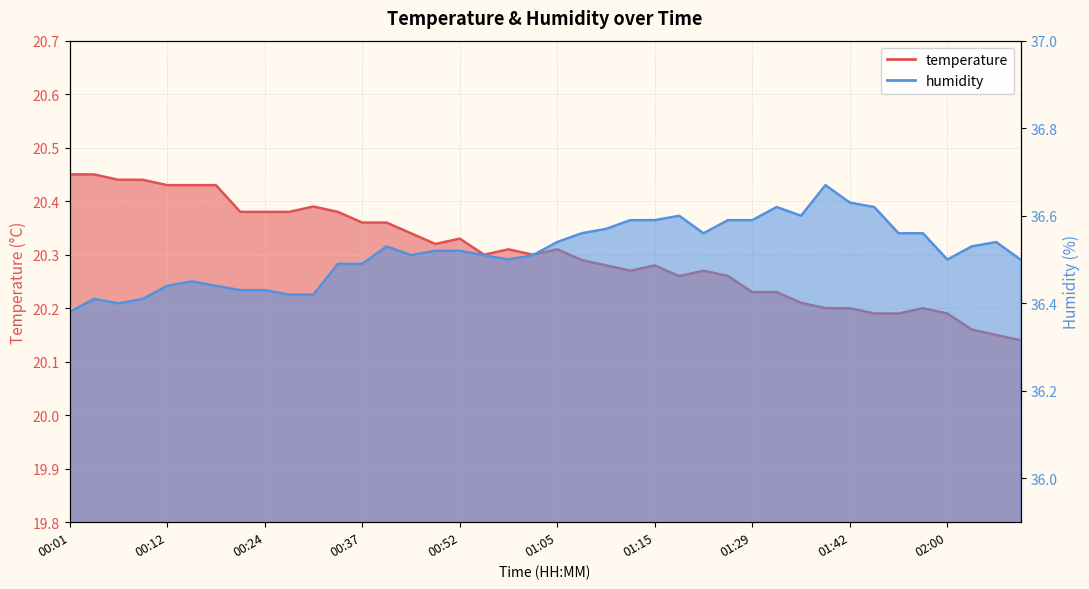

The temperature series shows 9.0 at 02:05. True or false?

False